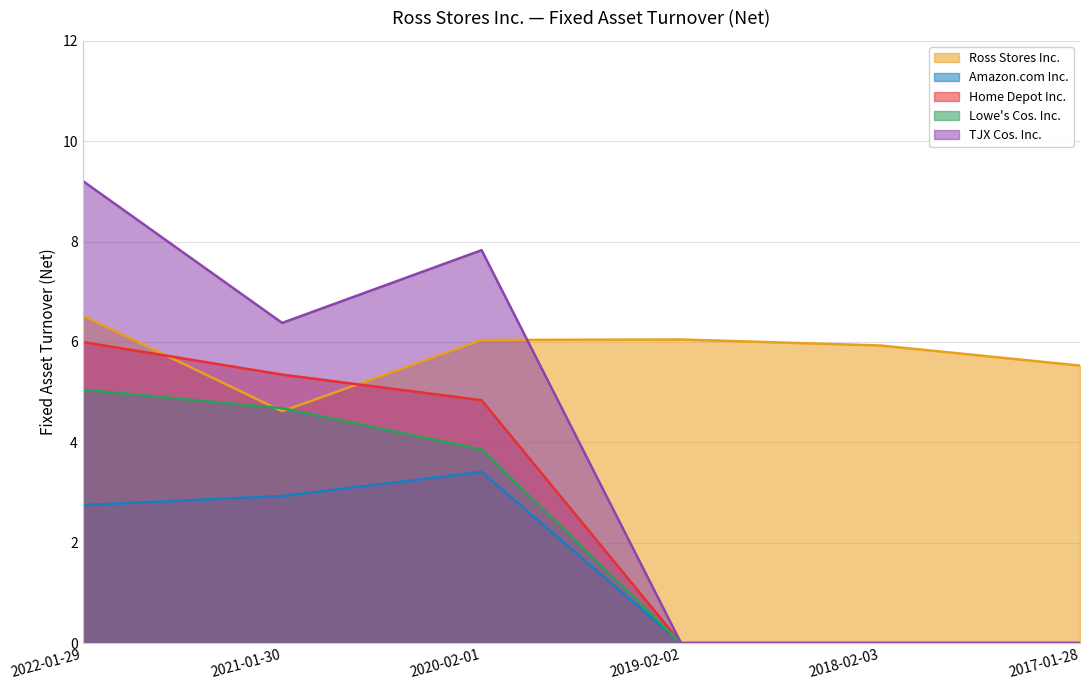

How many intersections are there between TJX Cos. Inc. and Ross Stores Inc.?

1